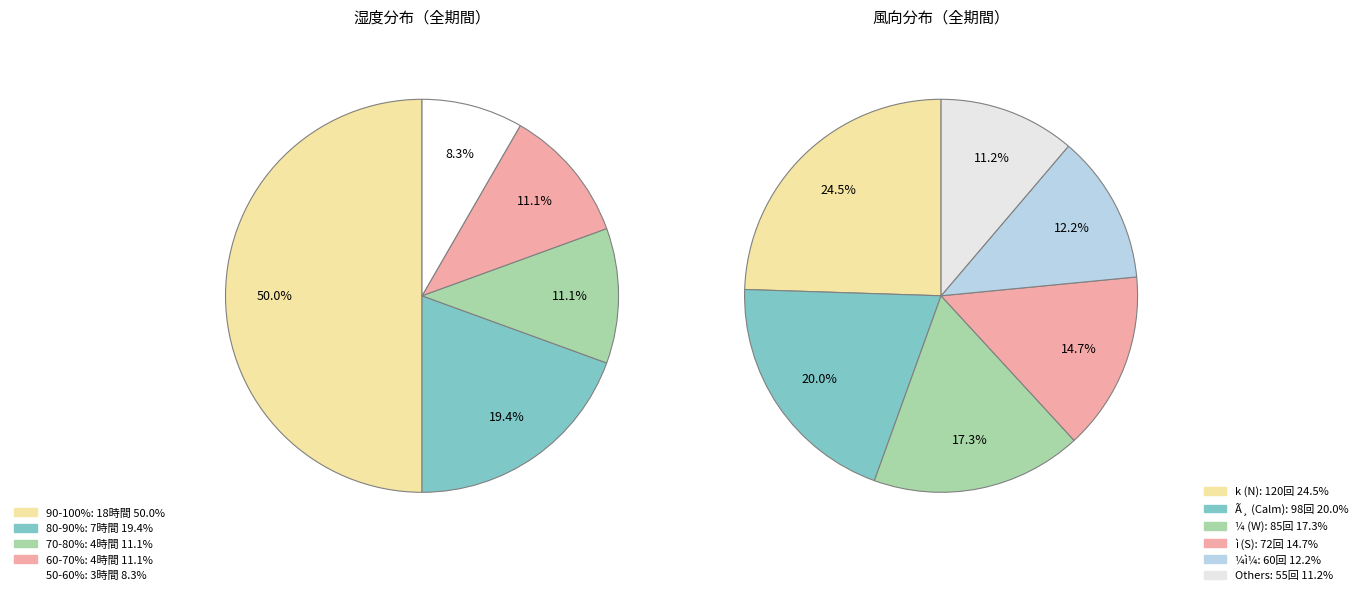

What percentage is NOT represented by 22?

100.0%